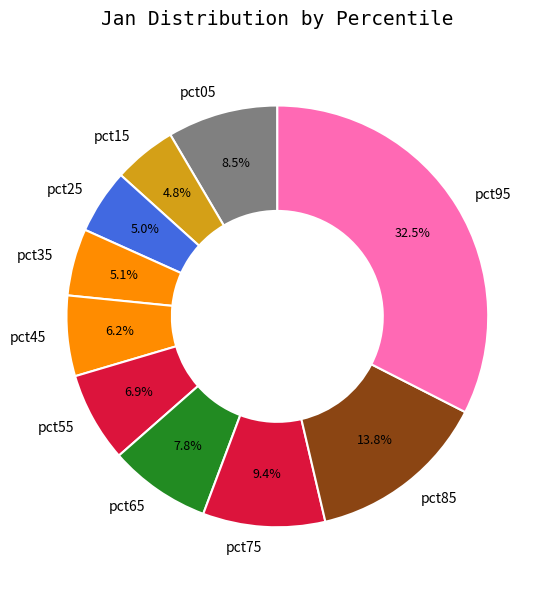

Which category has the biggest portion of the pie?

pct95